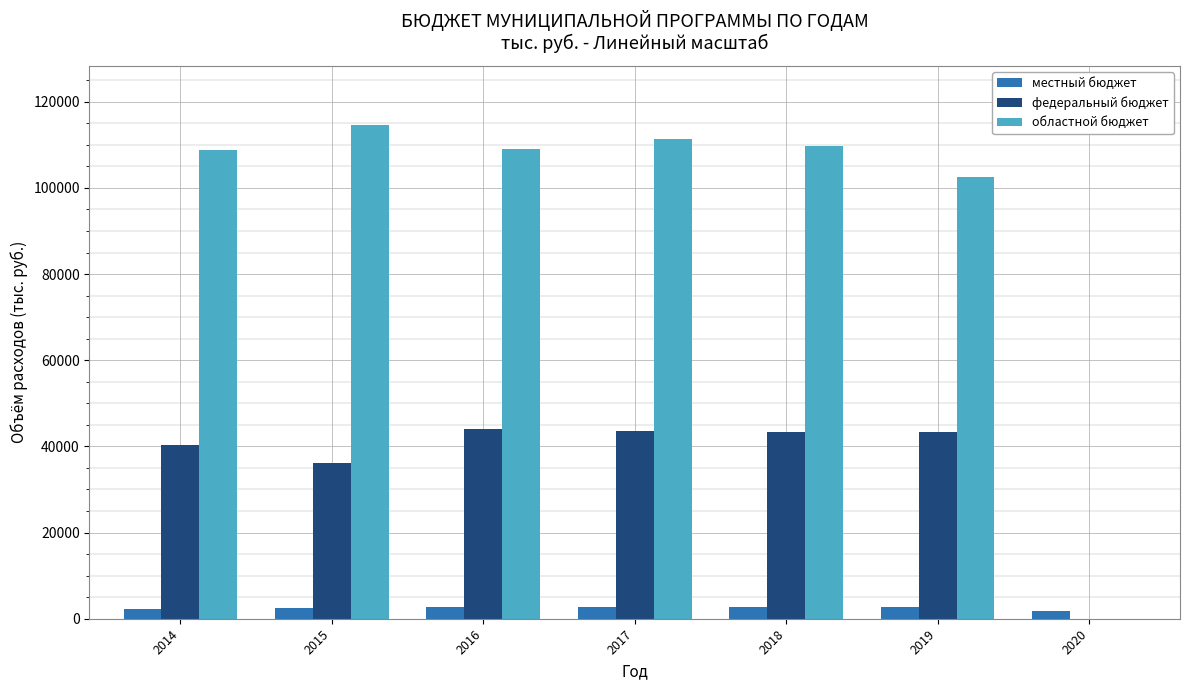

What is the greatest value displayed?

114565.0